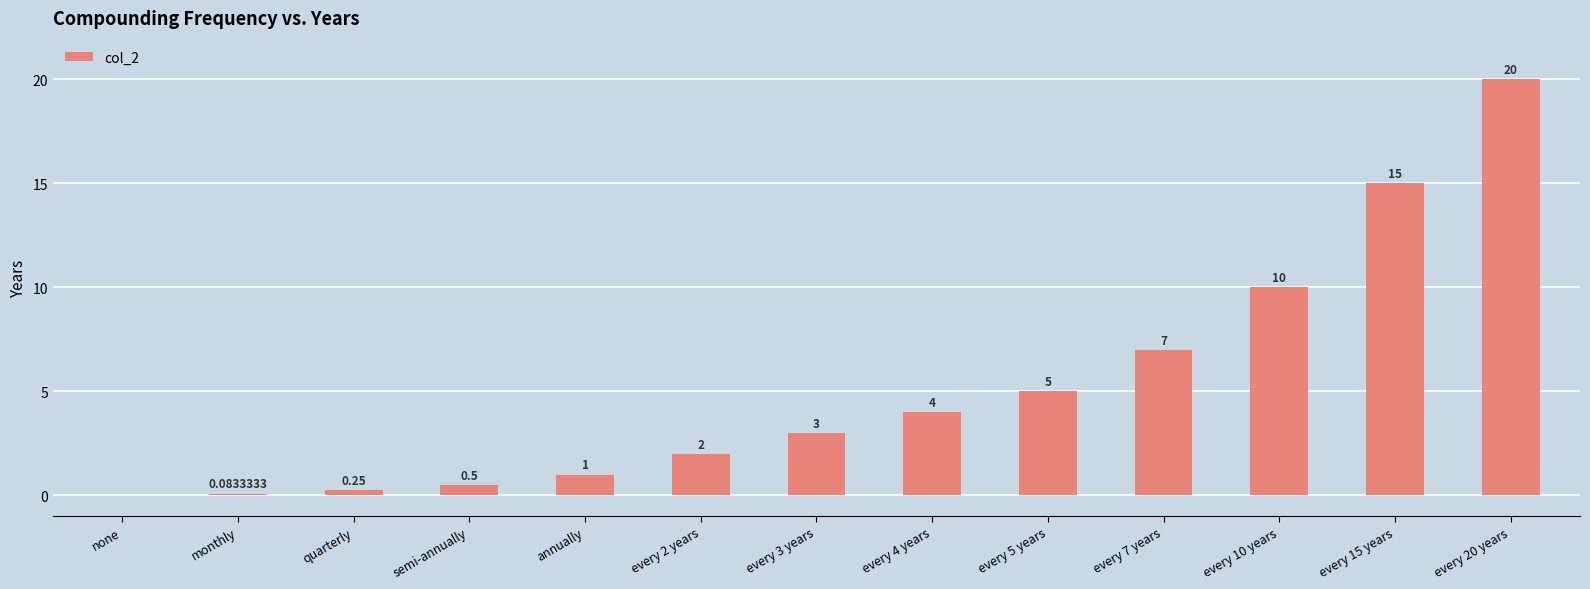

What is the ratio of the value at every 2 years to the value at every 4 years?

0.5